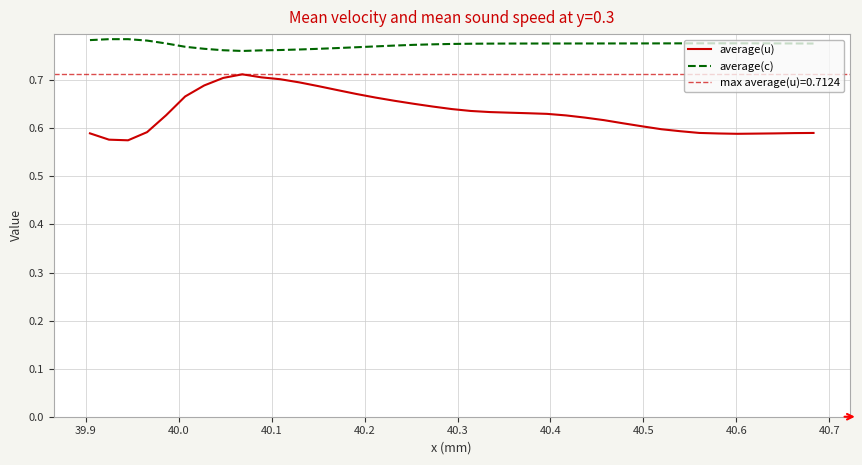

What are all the series names shown in the legend?

average(u), average(c)